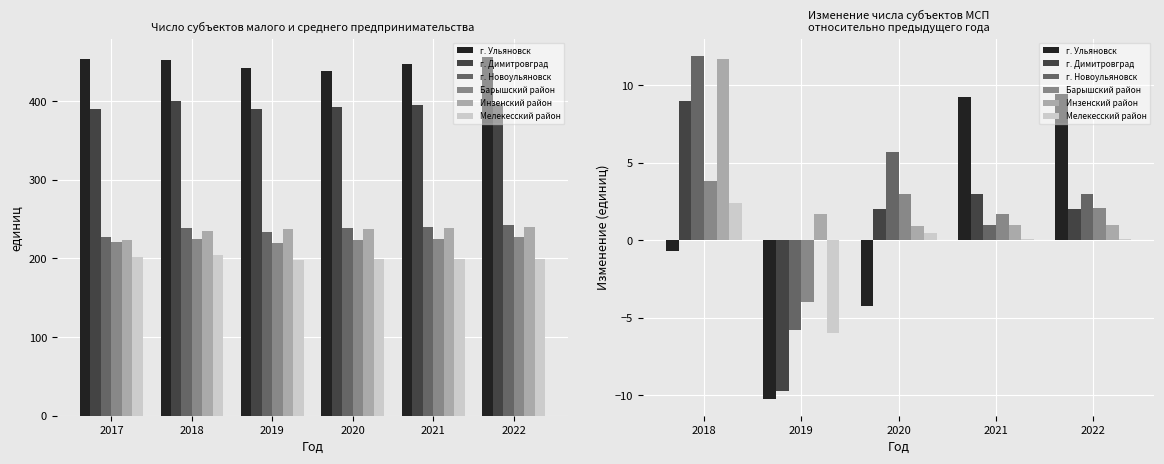

What is the value of the г. Ульяновск bar at the 1st from the left?

-0.7